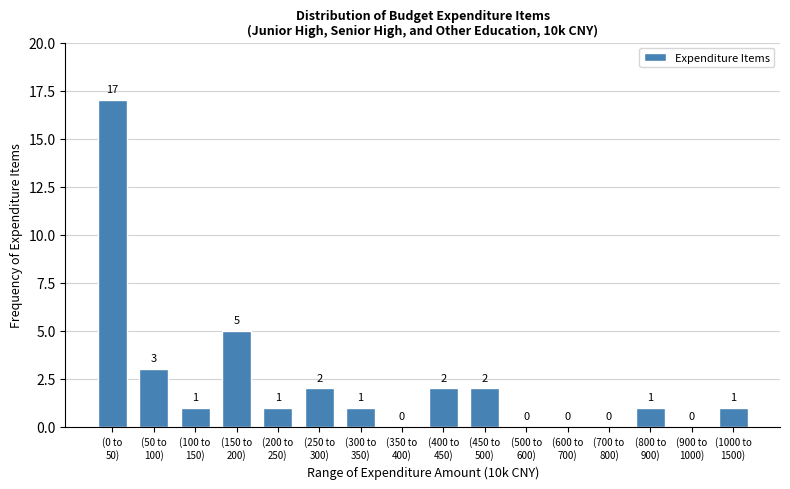

What is the maximum value shown in the chart?

17